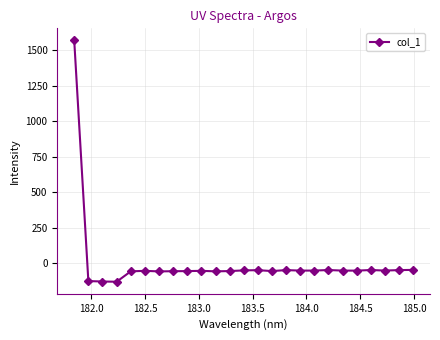

What is the difference between the second highest and second lowest values?

81.6